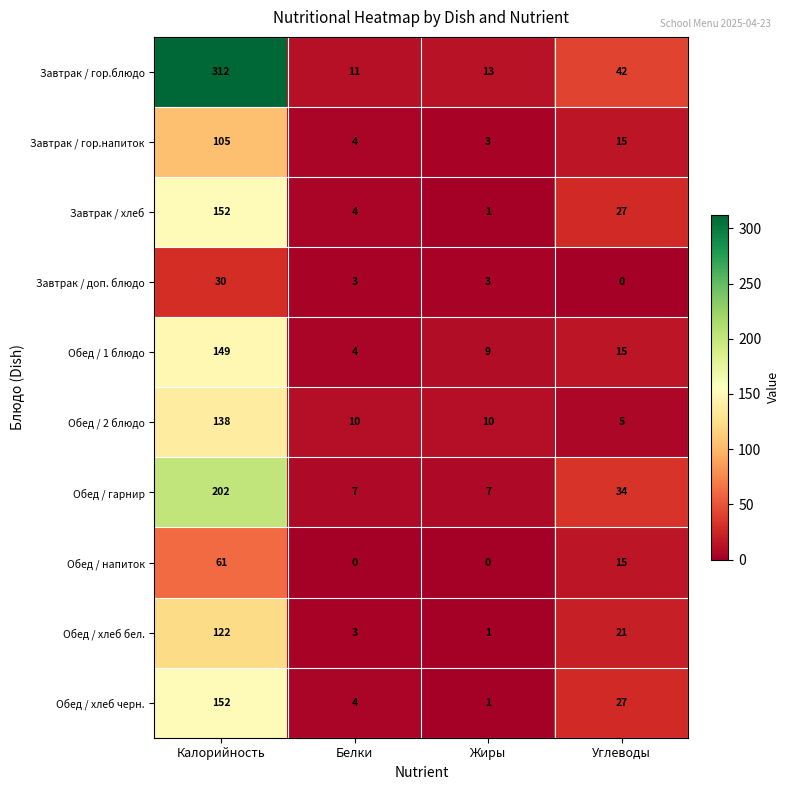

What is the sum of all Завтрак / гор.блюдо values?

378